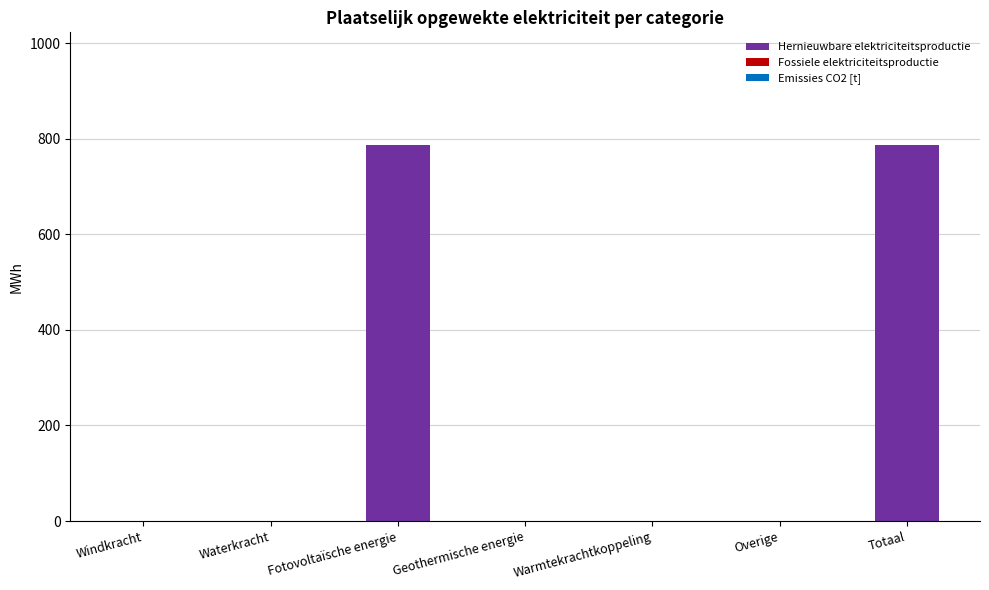

Are the bars horizontal?

No